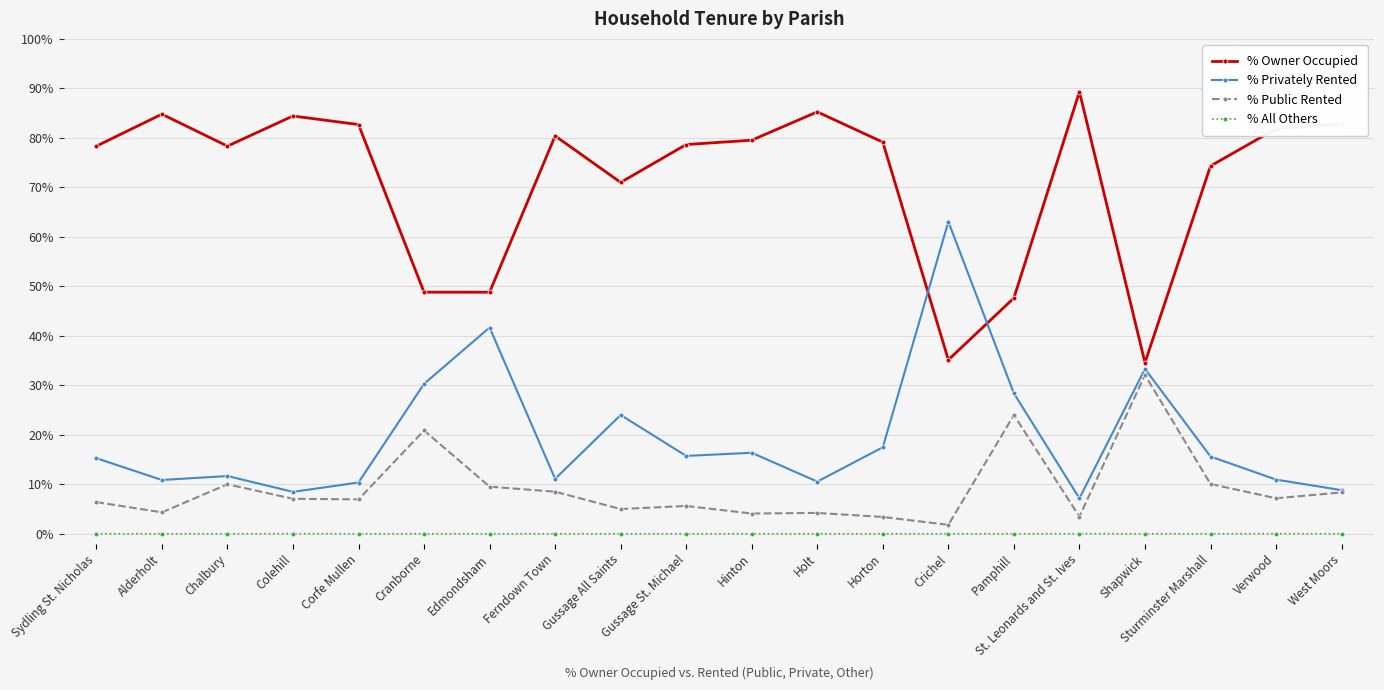

At how many categories does at least one series exceed 24?

20